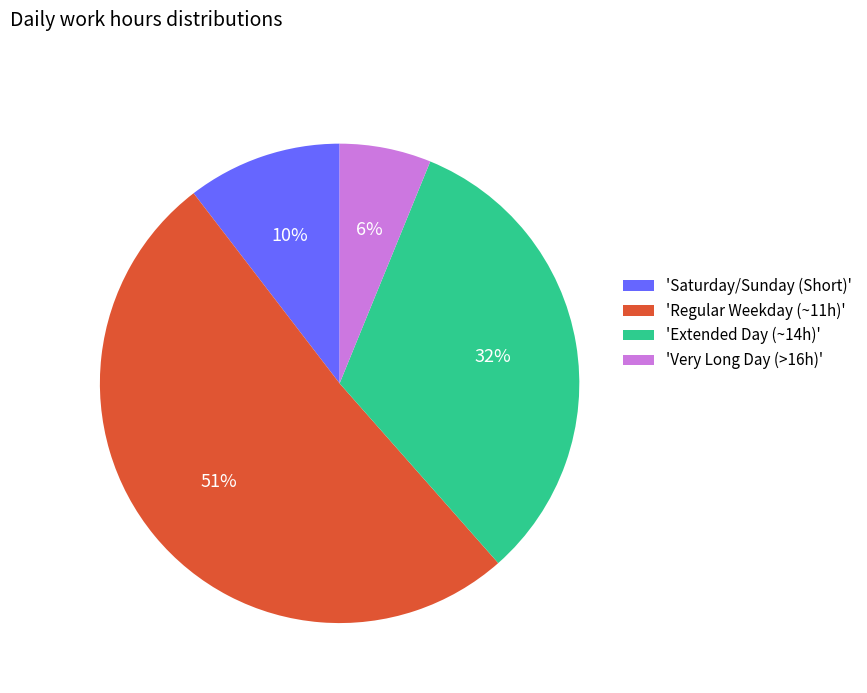

Is it true that 'Saturday/Sunday (Short)' is 10% of the pie?

True